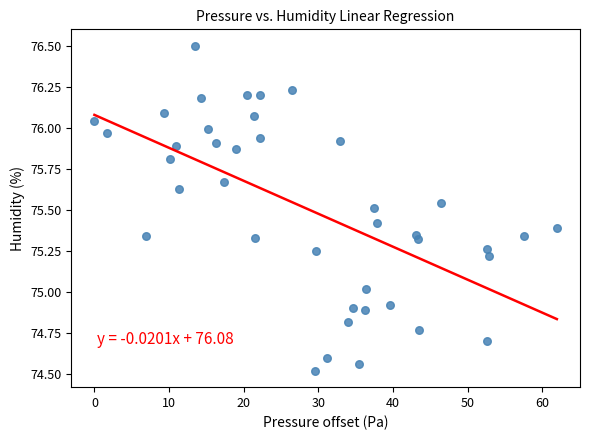

What is the range of X values (max minus min)?

62.0